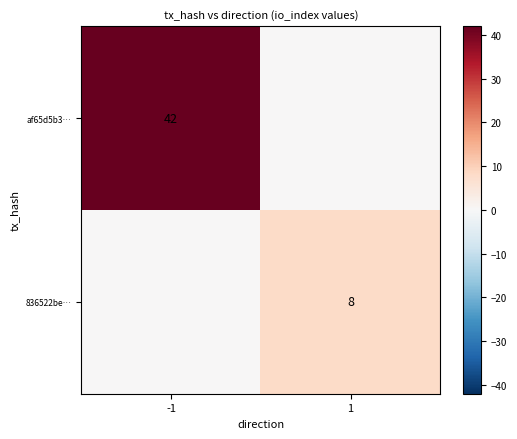

Which label corresponds to the smallest value in the chart?

1